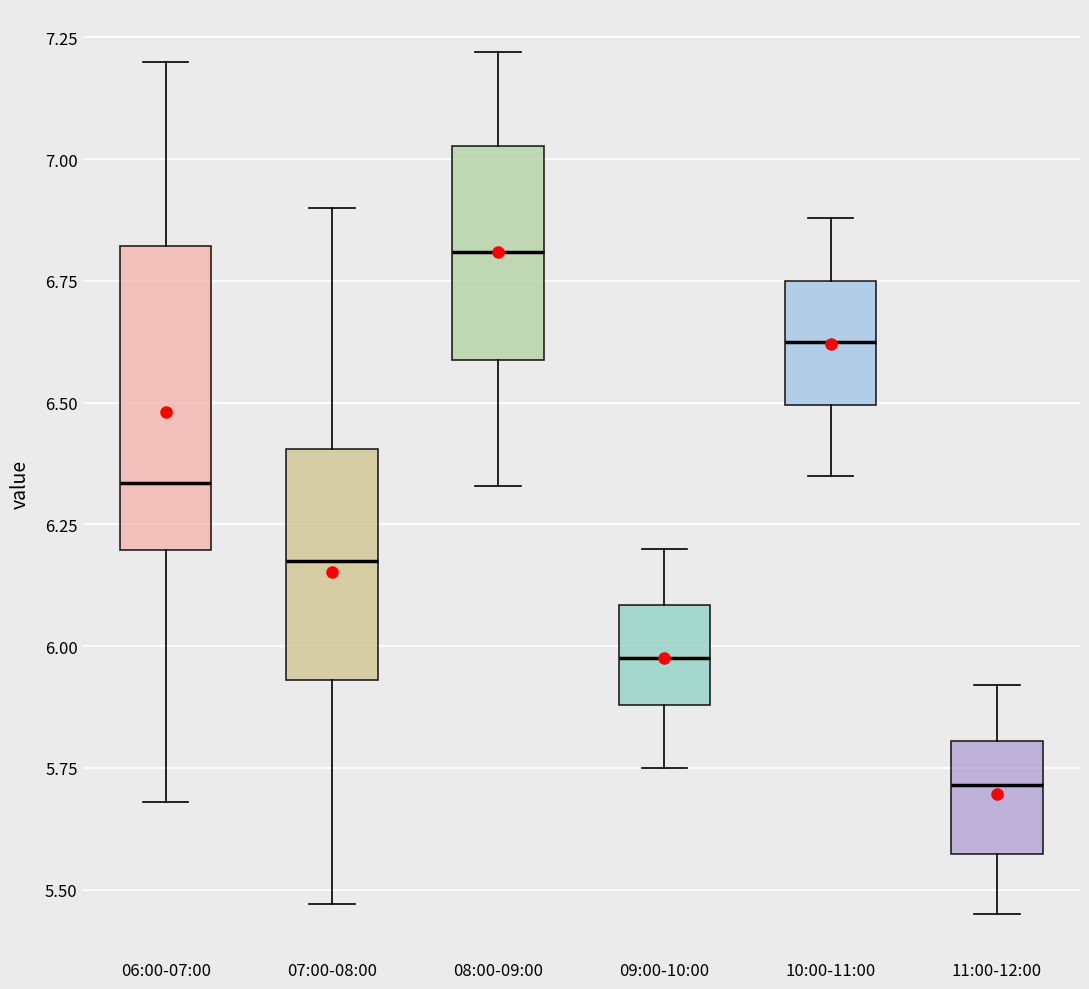

Which box has the lowest median line?

11:00-12:00